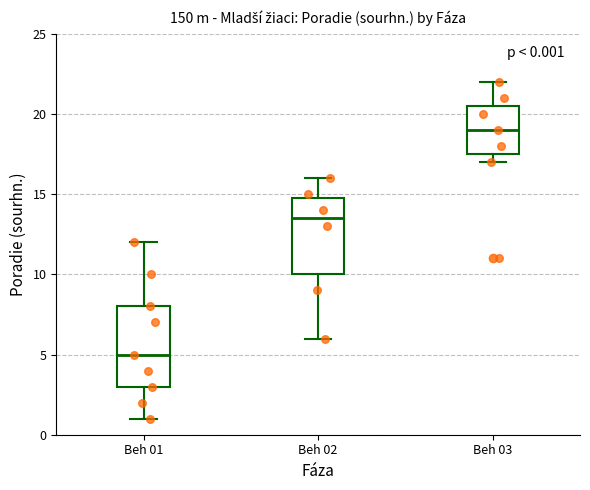

Which box's median line is the lowest?

Beh 01